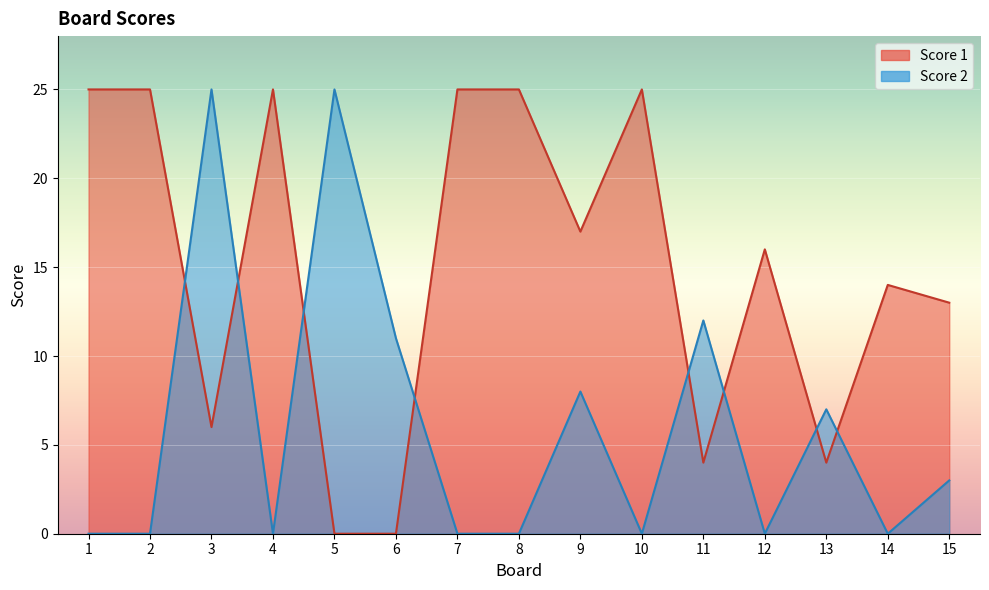

Which series has the largest range (max minus min)?

Score 1